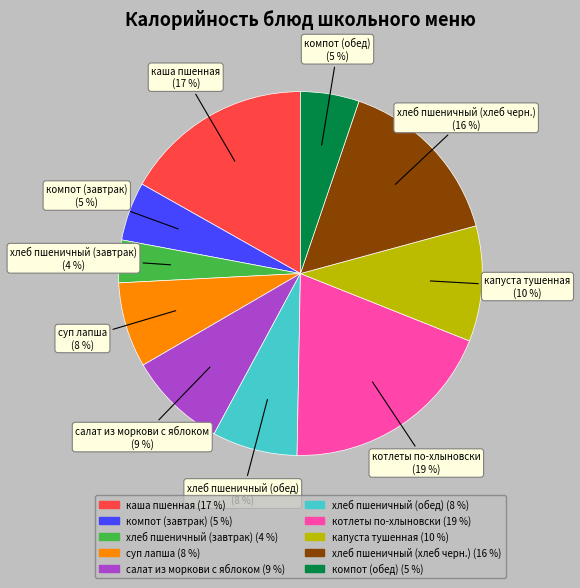

To the nearest percent, what portion does хлеб пшеничный (завтрак) represent?

4%